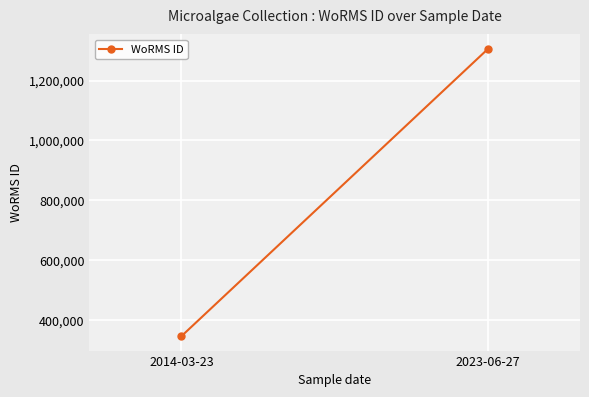

How many distinct data groups are displayed?

1